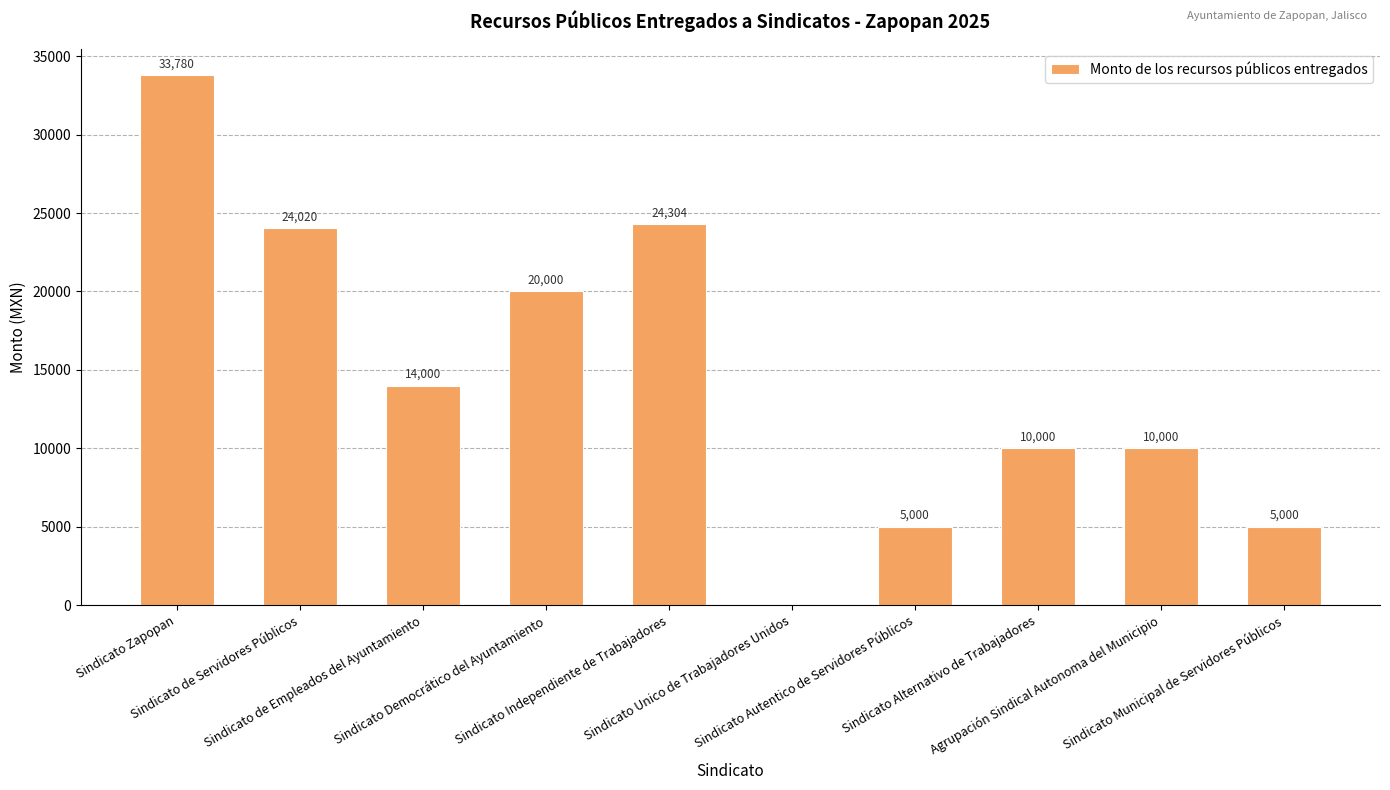

True or false: the data shows 14526 at Sindicato Unico de Trabajadores Unidos.

False